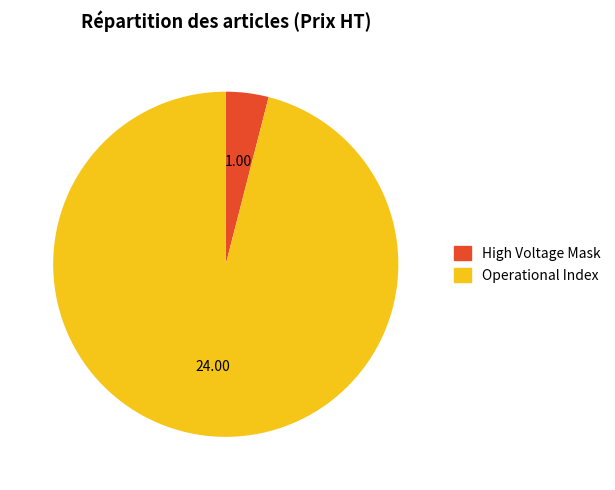

Does any single category account for the majority?

Yes